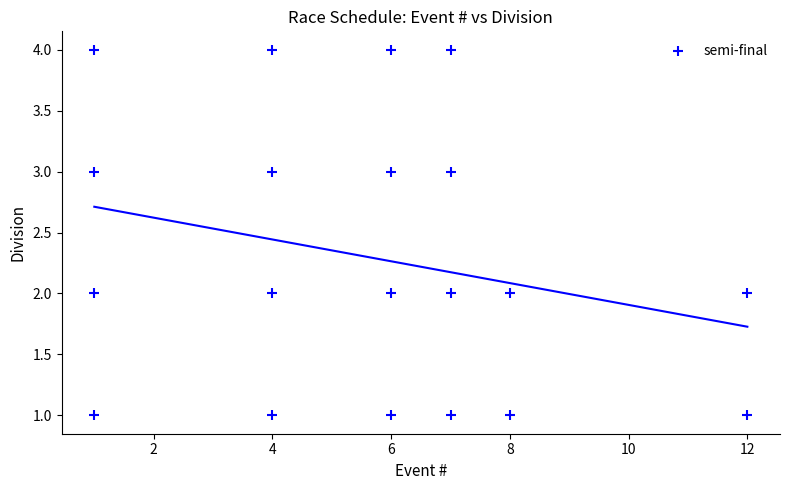

What is the range of X values (max minus min)?

11